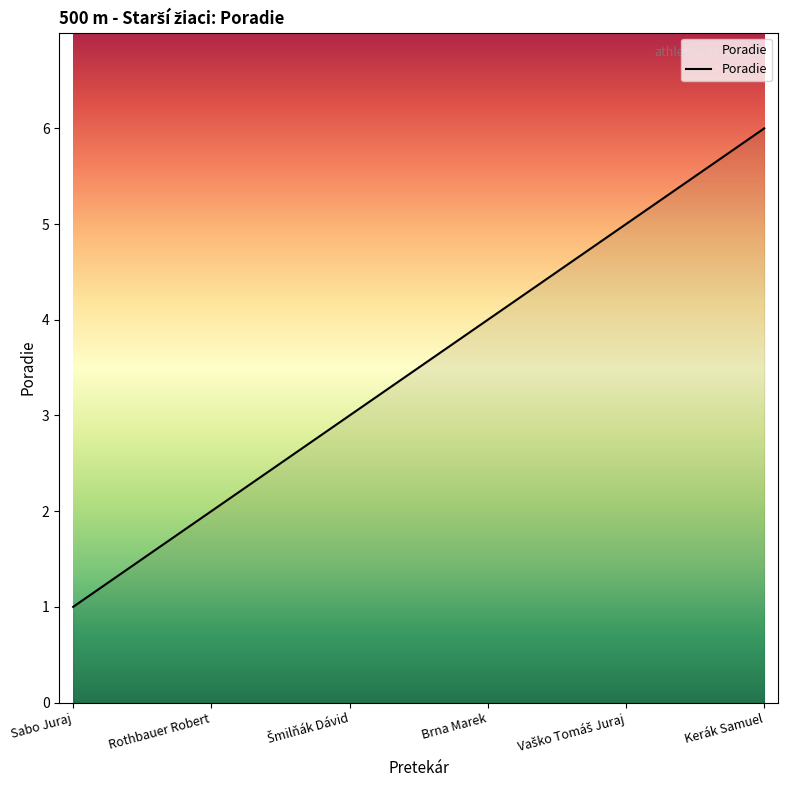

Reading left to right, what are all the values shown in this chart?

1	2	3	4	5	6